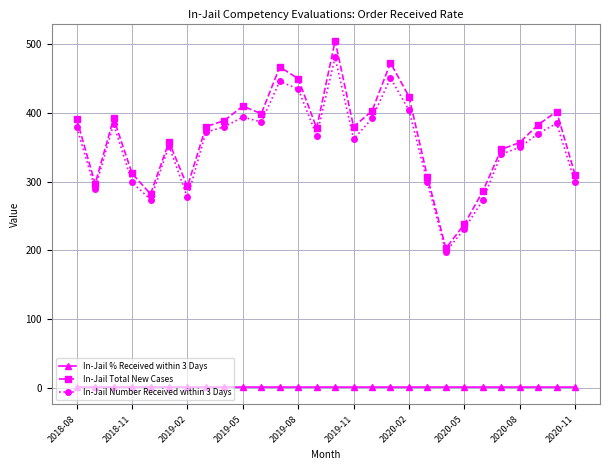

Does the chart display data point markers on the line(s)?

Yes